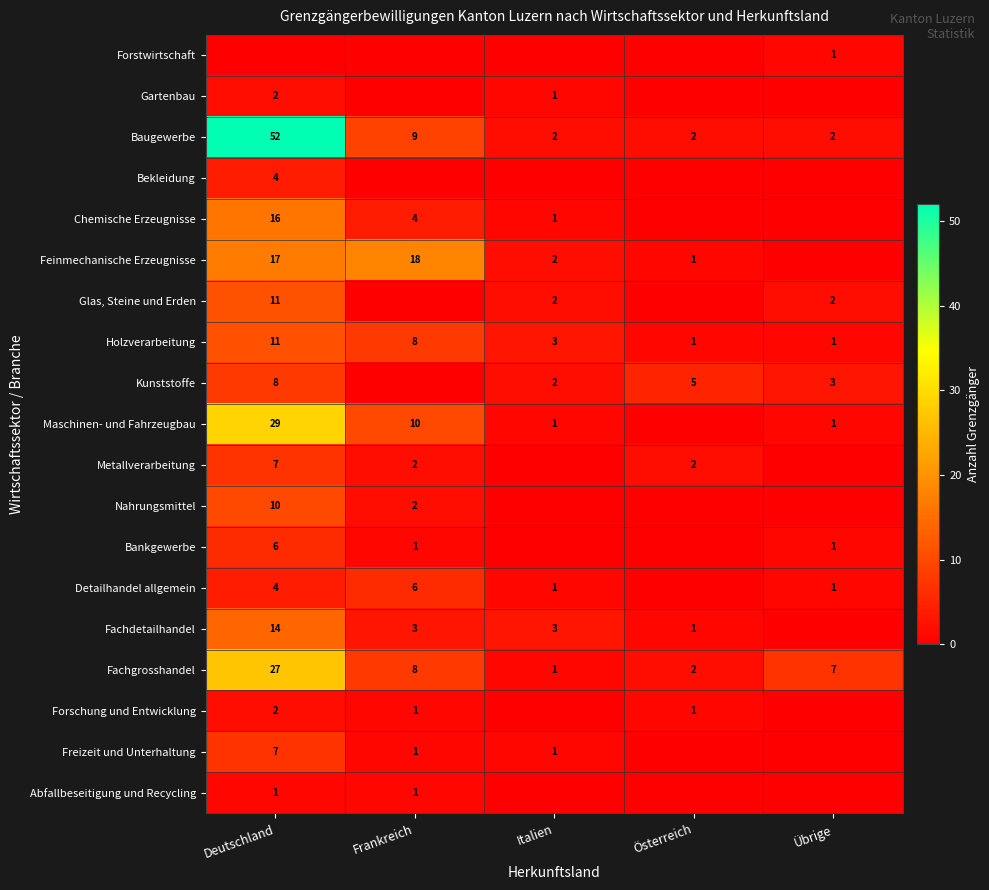

True or false: Nahrungsmittel has a value of 2 at Frankreich.

True